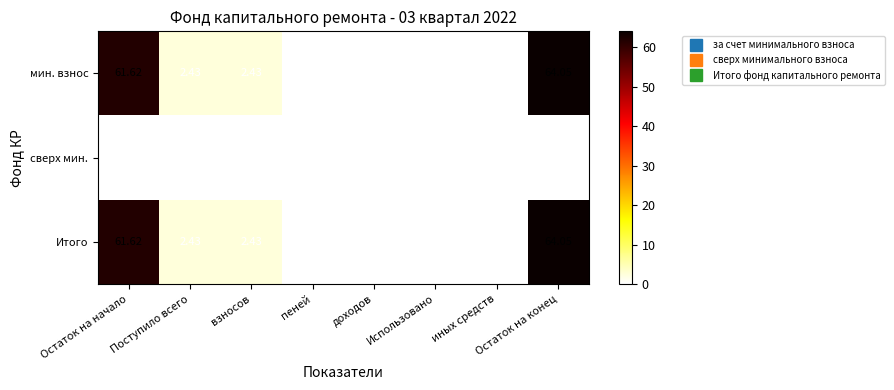

At which category is the sum across all series the highest?

Остаток на конец